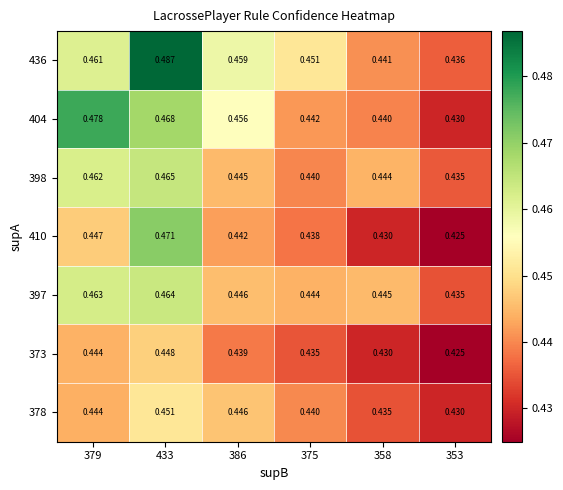

Which series has the largest total across all categories?

436